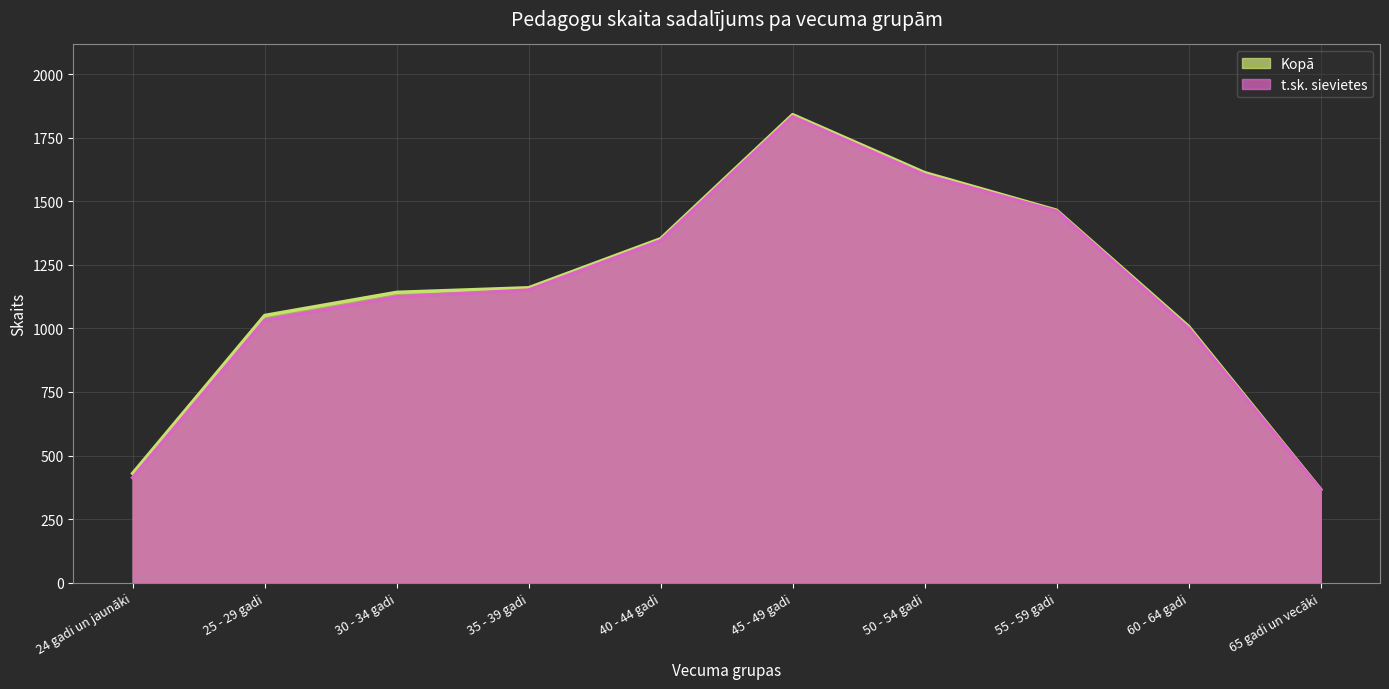

At which label does t.sk. sievietes reach its peak?

45 - 49 gadi